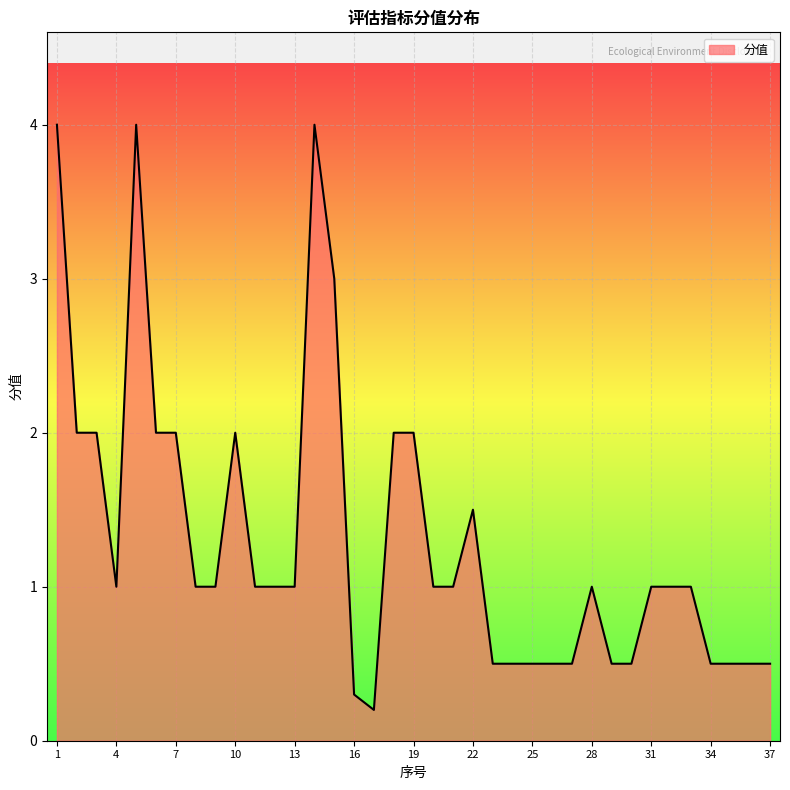

What is the greatest value displayed?

4.0